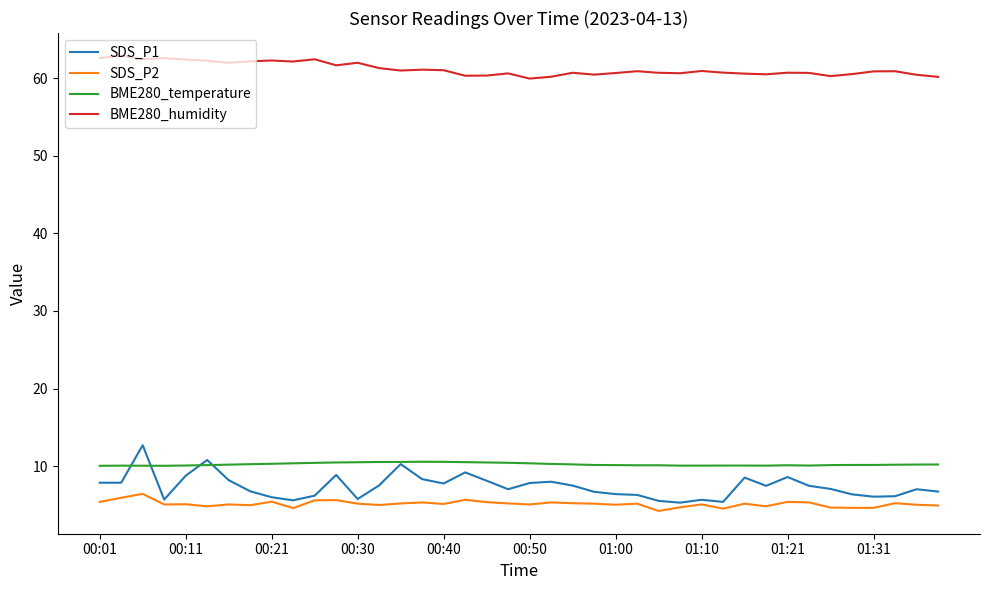

What are all the series names shown in the legend?

SDS_P1, SDS_P2, BME280_temperature, BME280_humidity